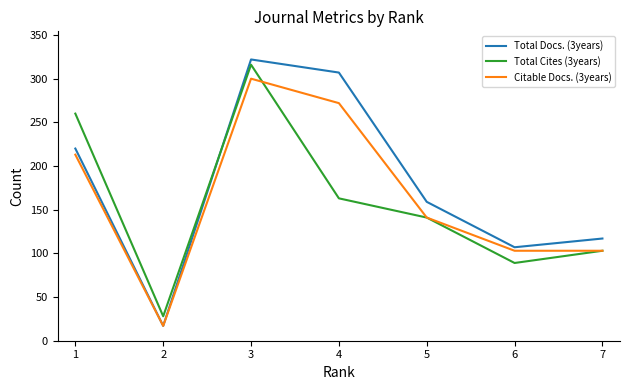

Is it true that Total Docs. (3years) equals 107 at 6?

True